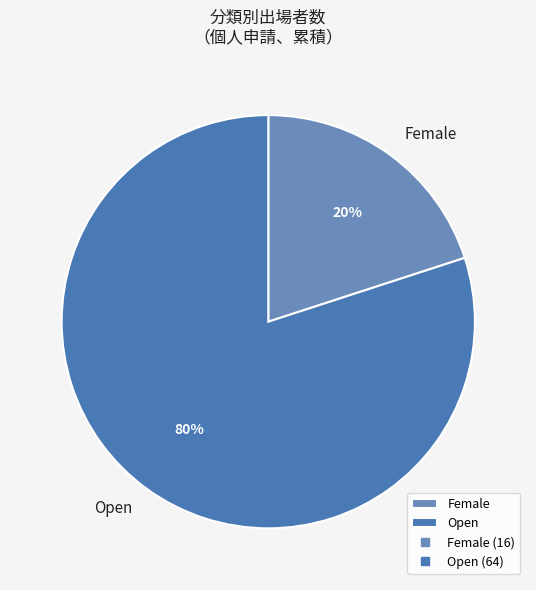

Combined, do Open and Female account for over 50%?

Yes